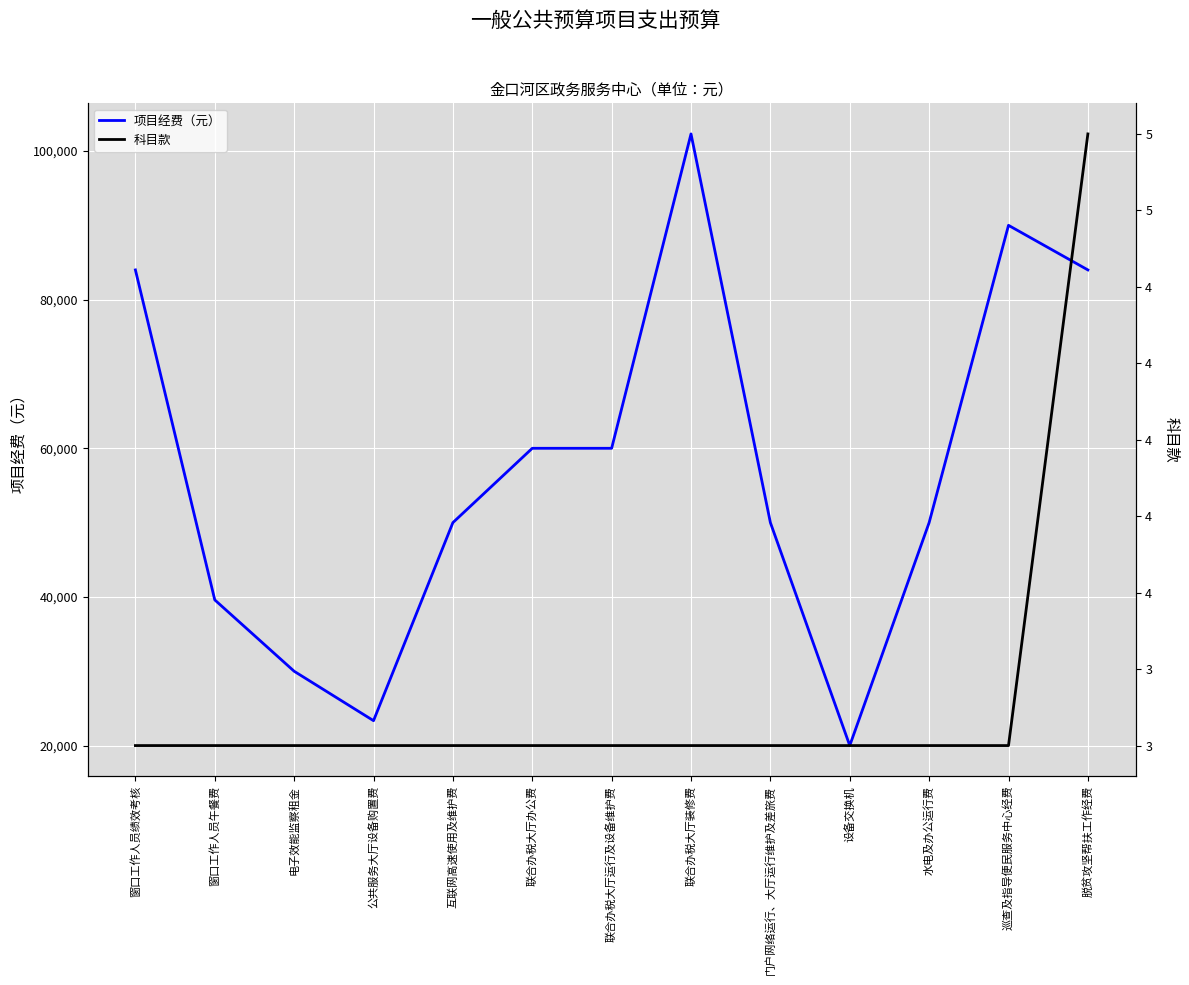

Where is the first local minimum for 项目经费（元）?

公共服务大厅设备购置费